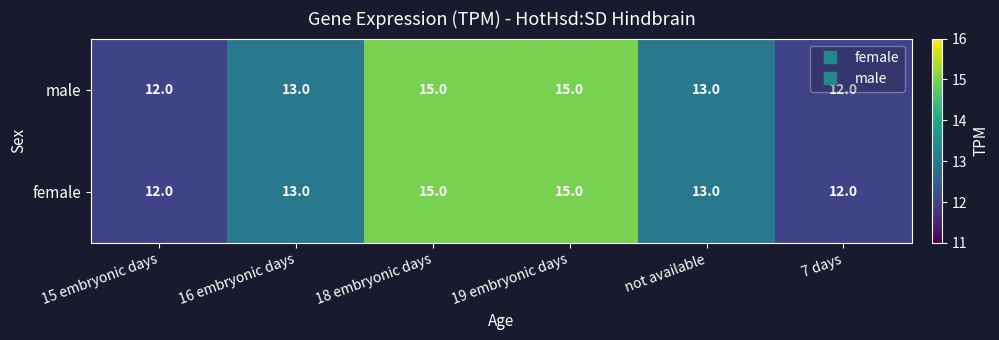

True or false: female has a value of 12 at 15 embryonic days.

True